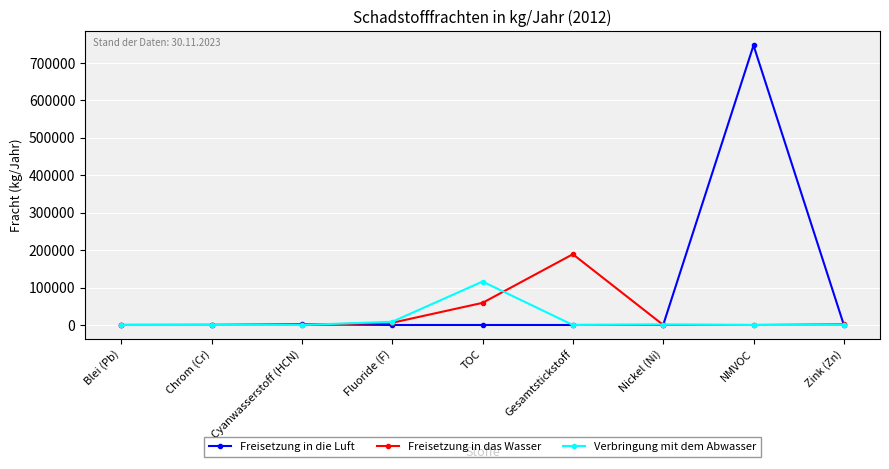

What is the sum of all Verbringung mit dem Abwasser values?

125861